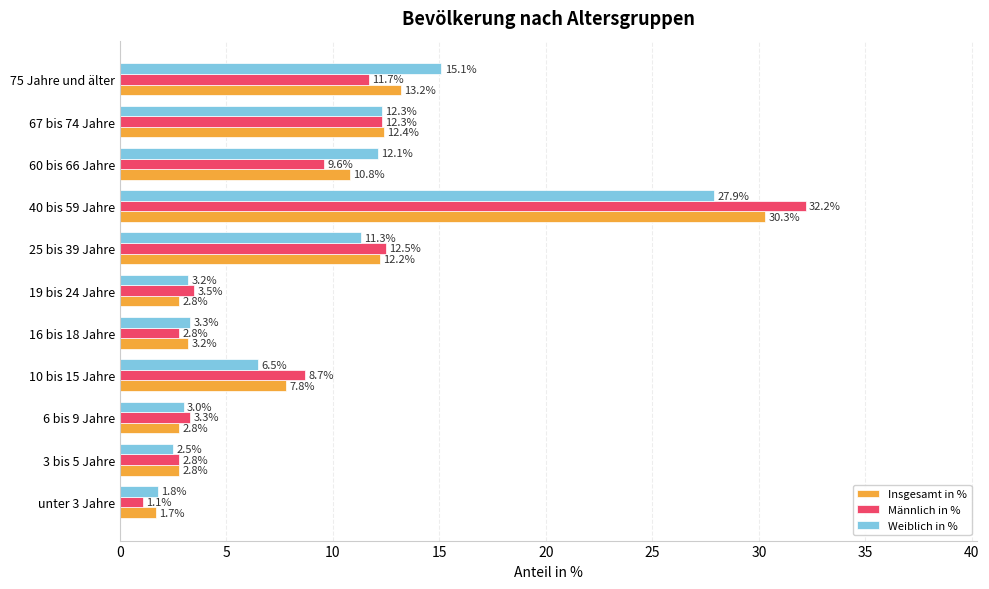

What is the average value of the Weiblich in % series?

9.0